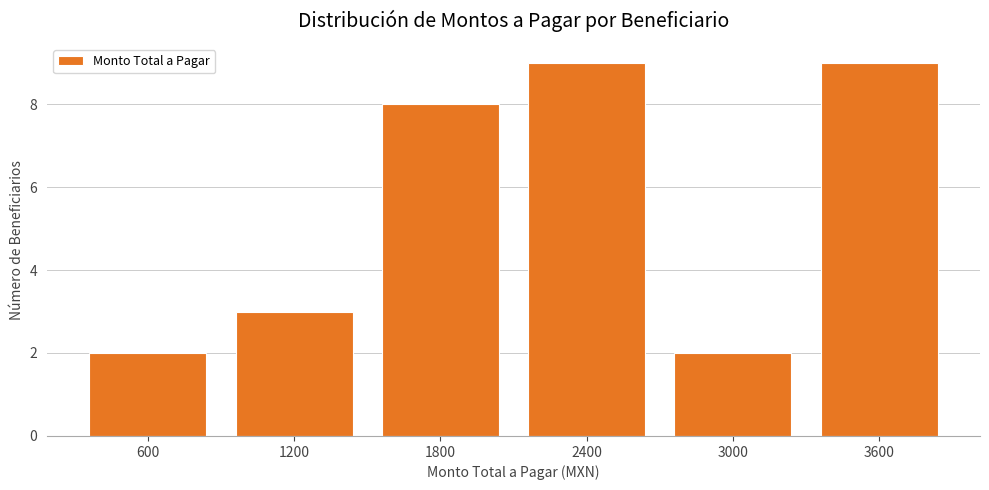

Reading right to left, list all the values displayed in this chart.

9	2	9	8	3	2